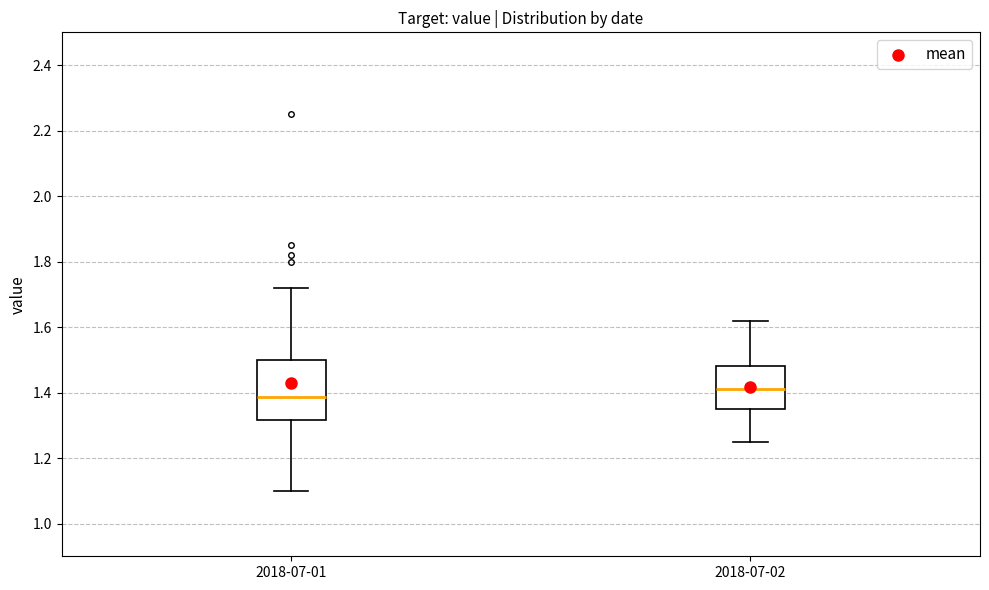

Reading left to right, transcribe this box plot: for each box, give where its median line is, the range the box spans, and where its two whiskers end, as read against the y-axis. The values are not printed on the chart, so give them approximately, as read against the axis.

2018-07-01: median 1.38, box 1.32 to 1.50, whiskers 1.10 to 1.72
2018-07-02: median 1.42, box 1.36 to 1.48, whiskers 1.26 to 1.62